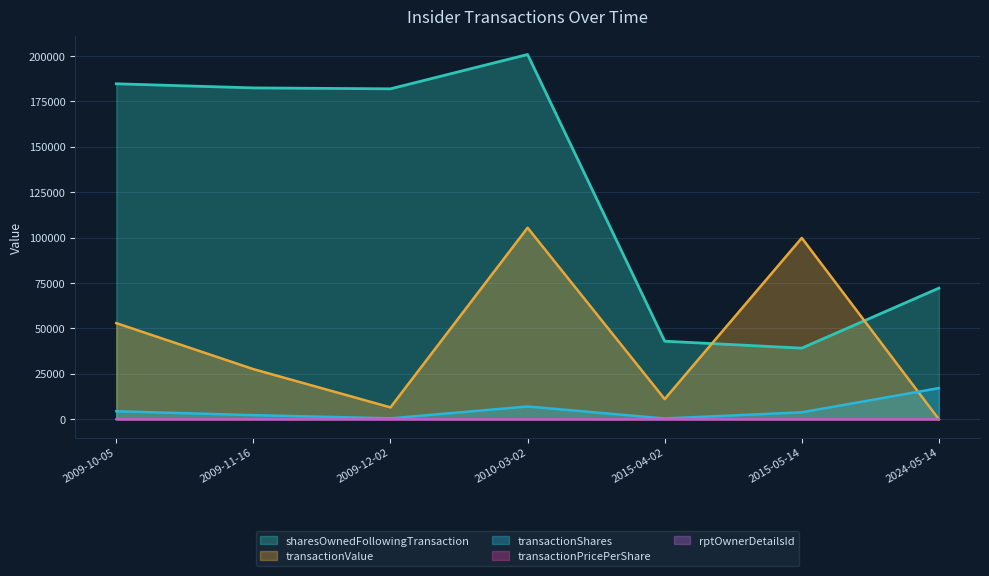

What position from the right is 2015-04-02?

3